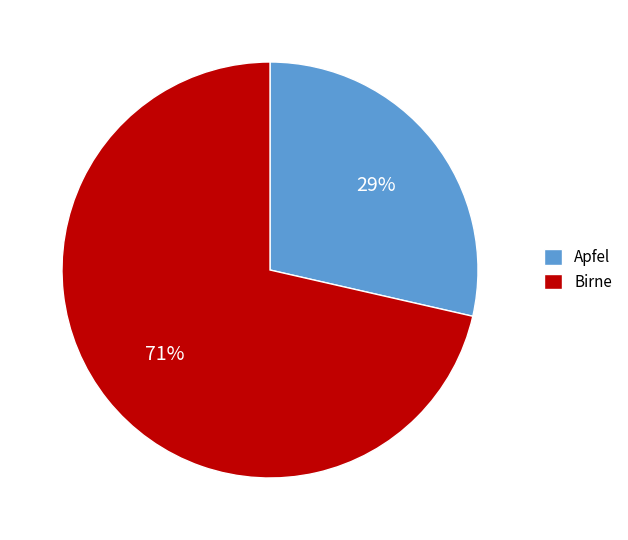

Which category has the biggest portion of the pie?

Birne